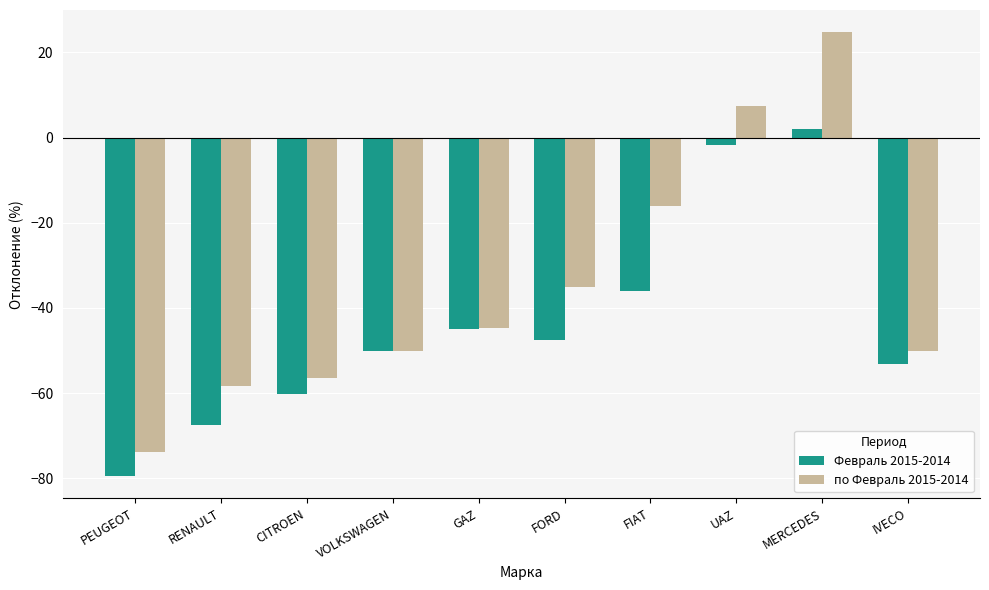

What is the average value of the Февраль 2015-2014 series?

-43.9